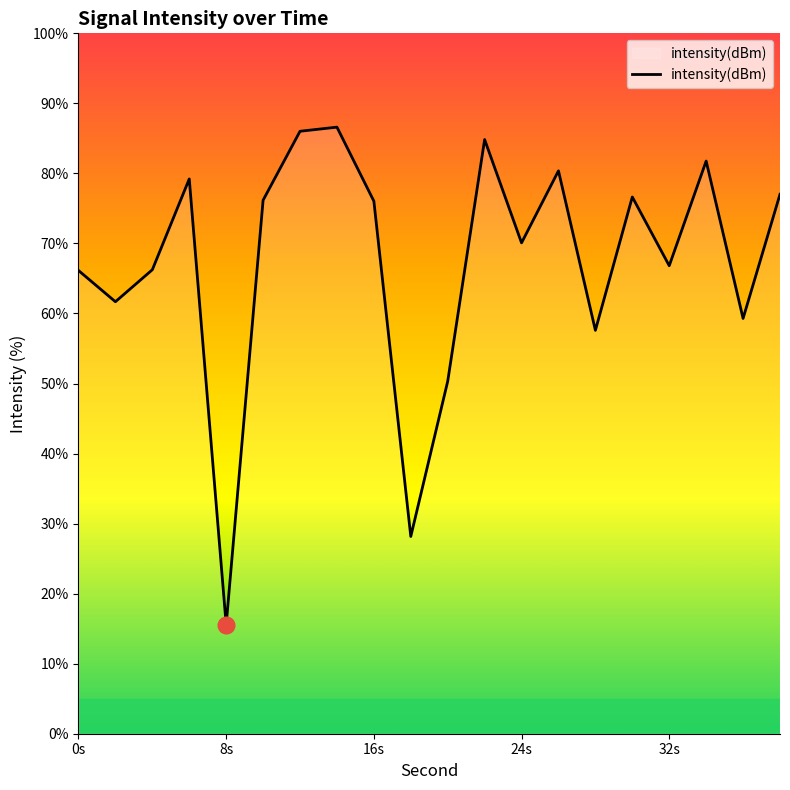

What is the difference between the maximum and minimum values?

71.0